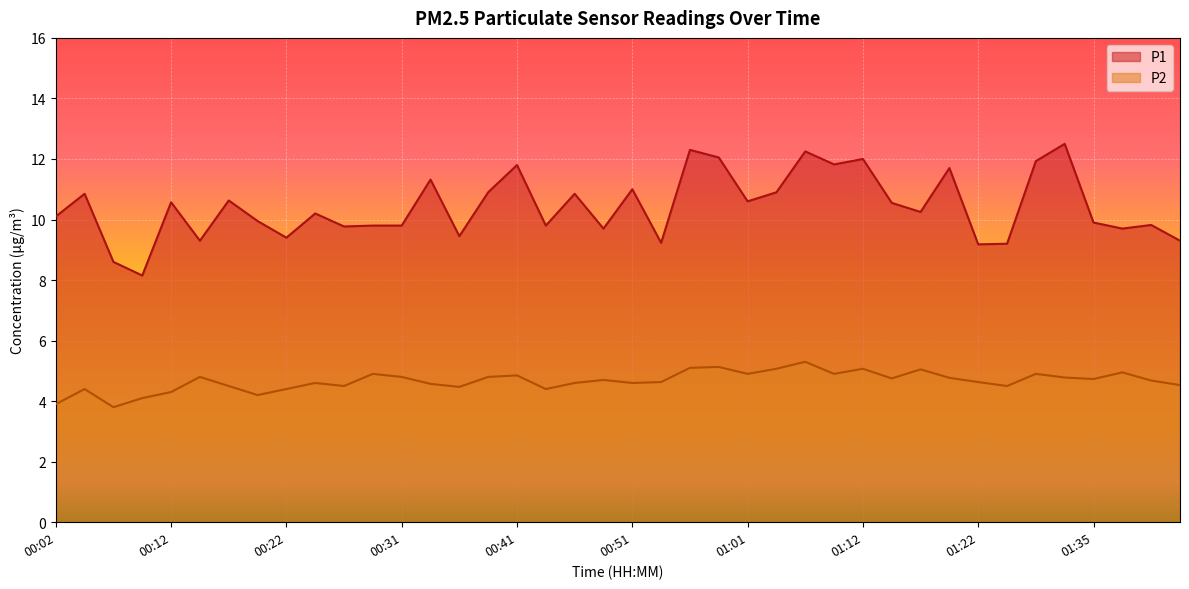

Reading right to left, extract all data points from this chart.

P1: 9.3	9.8	9.7	9.9	12.5	11.9	9.2	9.2	11.7	10.2	10.6	12.0	11.8	12.2	10.9	10.6	12.1	12.3	9.2	11.0	9.7	10.8	9.8	11.8	10.9	9.4	11.3	9.8	9.8	9.8	10.2	9.4	9.9	10.6	9.3	10.6	8.2	8.6	10.8	10.1
P2: 4.5	4.7	5.0	4.7	4.8	4.9	4.5	4.6	4.8	5.0	4.8	5.1	4.9	5.3	5.1	4.9	5.1	5.1	4.6	4.6	4.7	4.6	4.4	4.8	4.8	4.5	4.6	4.8	4.9	4.5	4.6	4.4	4.2	4.5	4.8	4.3	4.1	3.8	4.4	3.9